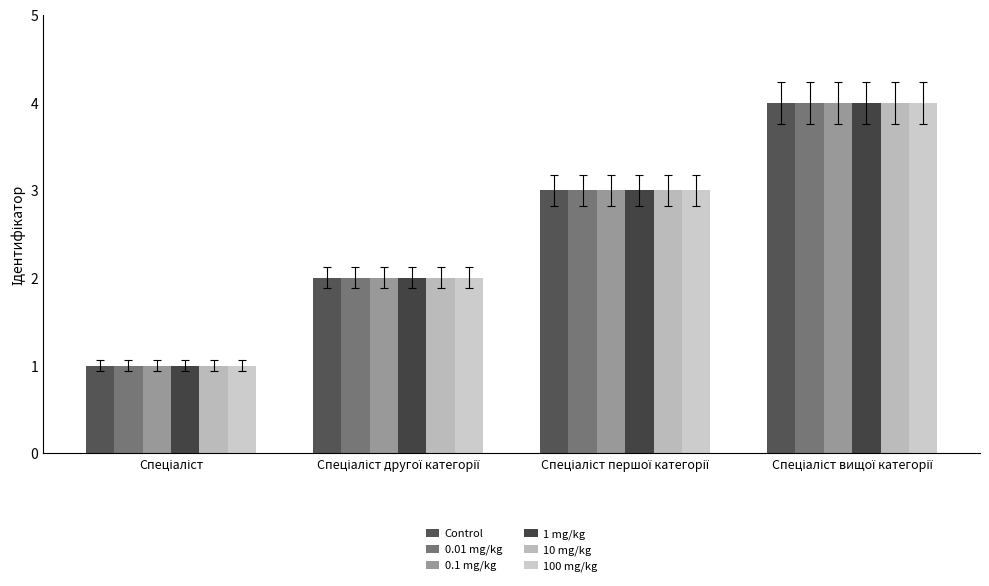

Are the bars horizontal?

No